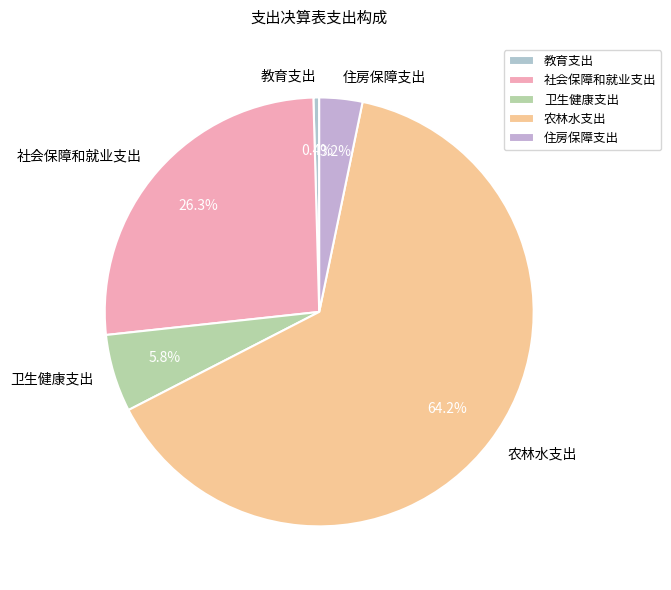

Does 农林水支出 account for over 50% of the chart?

Yes